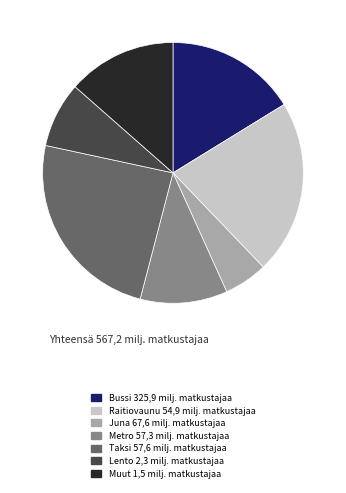

Is there any slice that represents more than half of the pie?

No